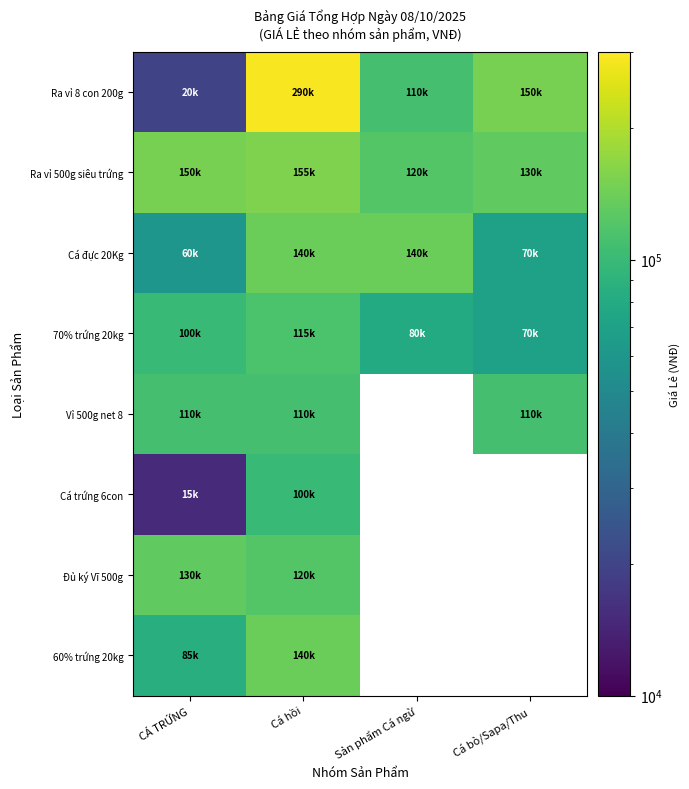

What is the difference between the 70% trứng 20kg values at Cá hồi and CÁ TRỨNG?

15000.0